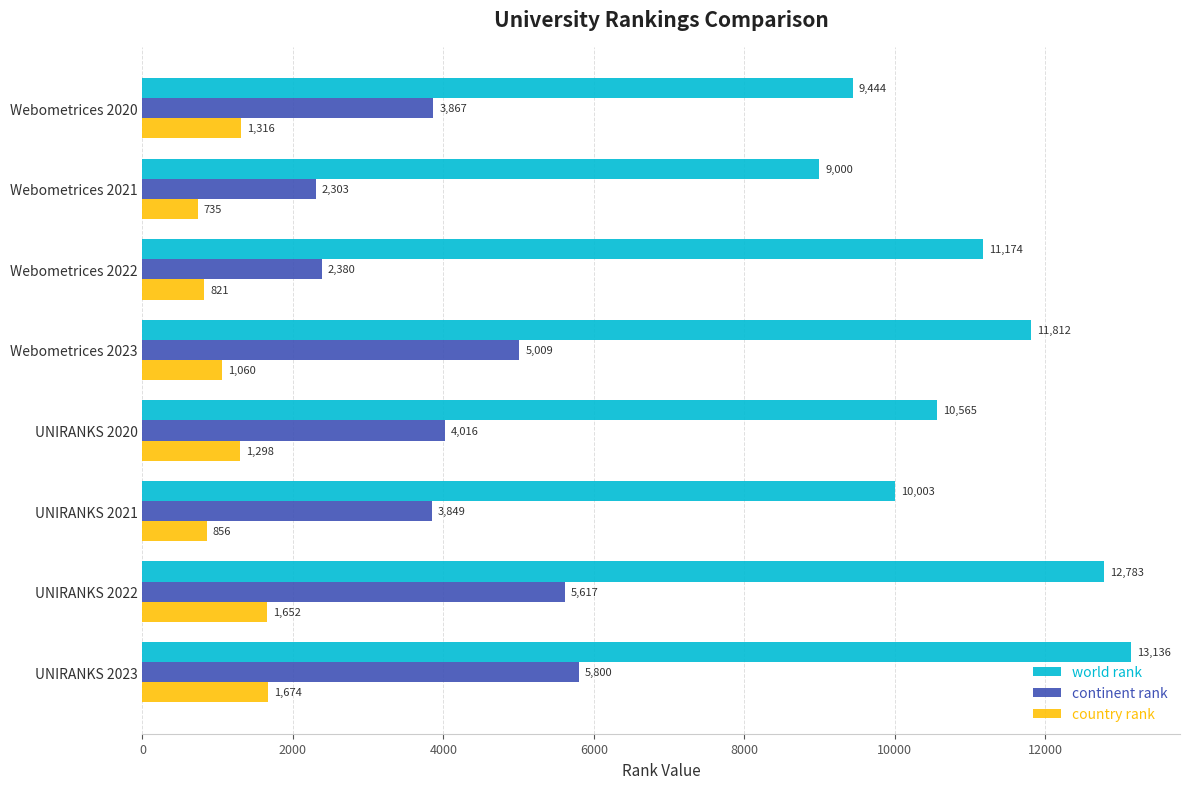

Which series changed the most between Webometrices 2021 and UNIRANKS 2020?

continent rank